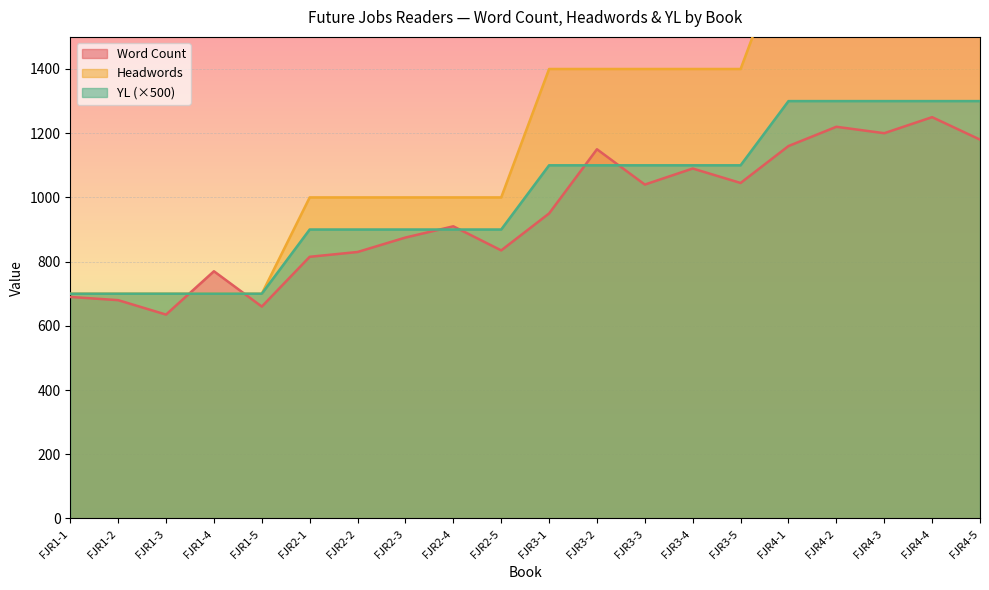

Rank the categories by Headwords value from lowest to highest.

FJR1-1, FJR1-2, FJR1-3, FJR1-4, FJR1-5, FJR2-1, FJR2-2, FJR2-3, FJR2-4, FJR2-5, FJR3-1, FJR3-2, FJR3-3, FJR3-4, FJR3-5, FJR4-1, FJR4-2, FJR4-3, FJR4-4, FJR4-5